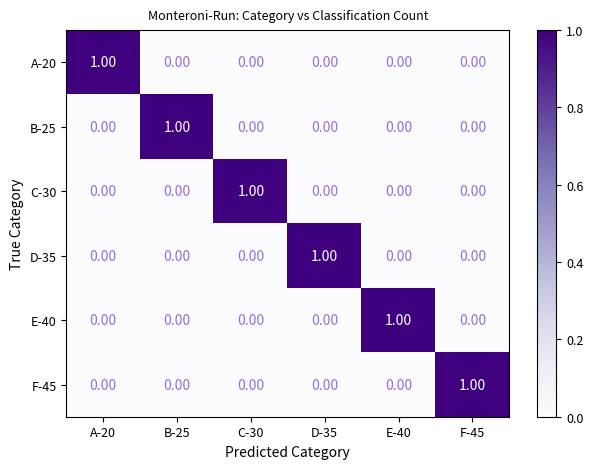

At how many categories does at least one series exceed 0?

6